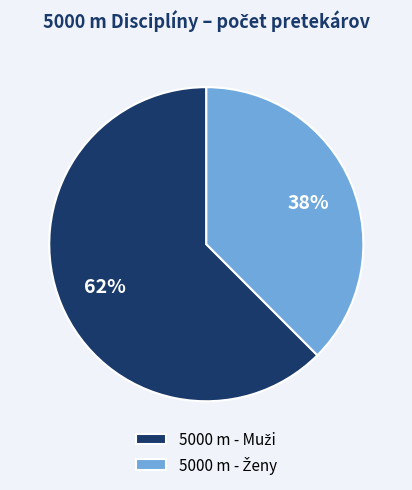

To the nearest percent, what is the average slice percentage?

50%